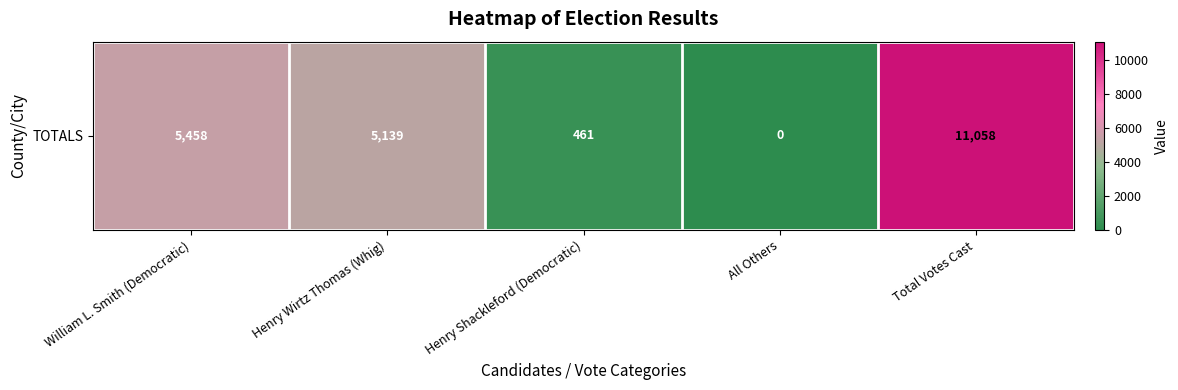

The value at William L. Smith (Democratic) is 8904. True or false?

False